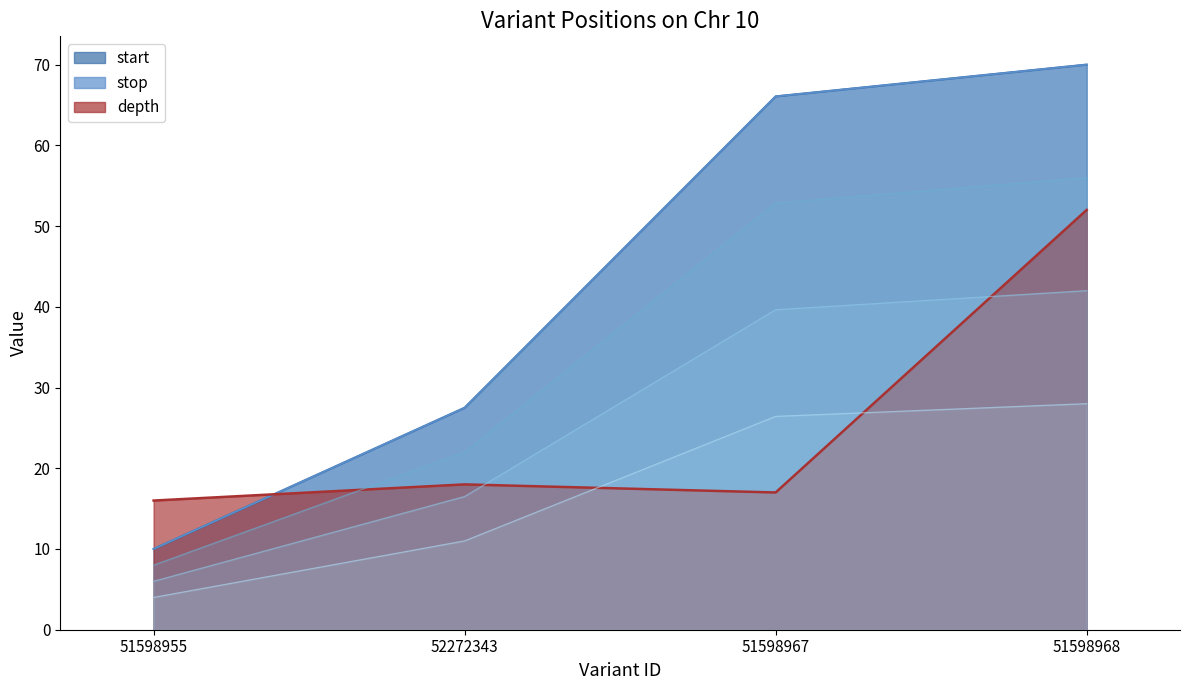

Which series has the largest total across all categories?

start